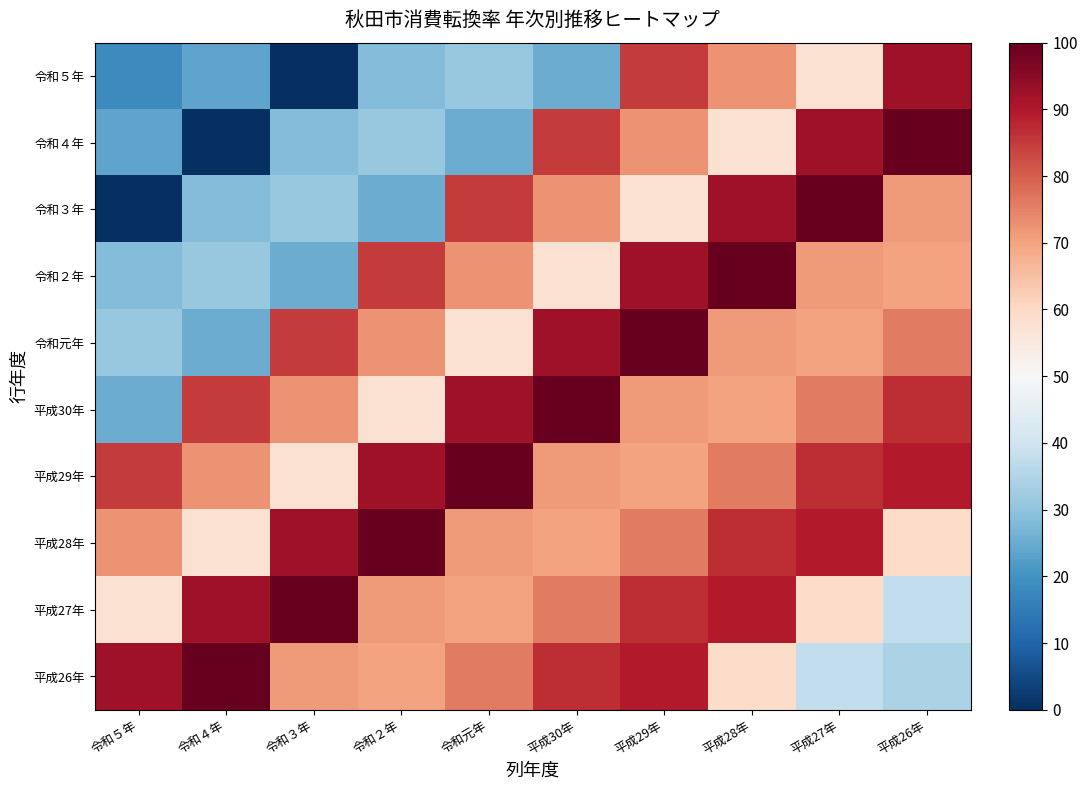

Reading left to right, transcribe all the data shown in this chart.

令和５年: 令和５年=18.1	令和４年=23.5	令和３年=0.0	令和２年=28.2	令和元年=31.1	平成30年=25.3	平成29年=85.1	平成28年=72.6	平成27年=57.8	平成26年=92.5
令和４年: 令和５年=23.5	令和４年=0.0	令和３年=28.2	令和２年=31.1	令和元年=25.3	平成30年=85.1	平成29年=72.6	平成28年=57.8	平成27年=92.5	平成26年=100.0
令和３年: 令和５年=0.0	令和４年=28.2	令和３年=31.1	令和２年=25.3	令和元年=85.1	平成30年=72.6	平成29年=57.8	平成28年=92.5	平成27年=100.0	平成26年=71.5
令和２年: 令和５年=28.2	令和４年=31.1	令和３年=25.3	令和２年=85.1	令和元年=72.6	平成30年=57.8	平成29年=92.5	平成28年=100.0	平成27年=71.5	平成26年=70.3
令和元年: 令和５年=31.1	令和４年=25.3	令和３年=85.1	令和２年=72.6	令和元年=57.8	平成30年=92.5	平成29年=100.0	平成28年=71.5	平成27年=70.3	平成26年=75.8
平成30年: 令和５年=25.3	令和４年=85.1	令和３年=72.6	令和２年=57.8	令和元年=92.5	平成30年=100.0	平成29年=71.5	平成28年=70.3	平成27年=75.8	平成26年=86.8
平成29年: 令和５年=85.1	令和４年=72.6	令和３年=57.8	令和２年=92.5	令和元年=100.0	平成30年=71.5	平成29年=70.3	平成28年=75.8	平成27年=86.8	平成26年=89.6
平成28年: 令和５年=72.6	令和４年=57.8	令和３年=92.5	令和２年=100.0	令和元年=71.5	平成30年=70.3	平成29年=75.8	平成28年=86.8	平成27年=89.6	平成26年=59.2
平成27年: 令和５年=57.8	令和４年=92.5	令和３年=100.0	令和２年=71.5	令和元年=70.3	平成30年=75.8	平成29年=86.8	平成28年=89.6	平成27年=59.2	平成26年=37.8
平成26年: 令和５年=92.5	令和４年=100.0	令和３年=71.5	令和２年=70.3	令和元年=75.8	平成30年=86.8	平成29年=89.6	平成28年=59.2	平成27年=37.8	平成26年=34.0